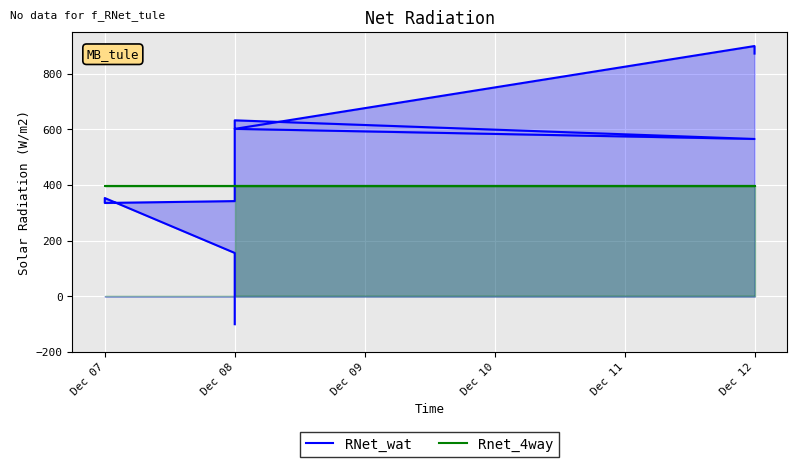

List the series in order of their overall mean, lowest first.

Rnet_4way, RNet_wat